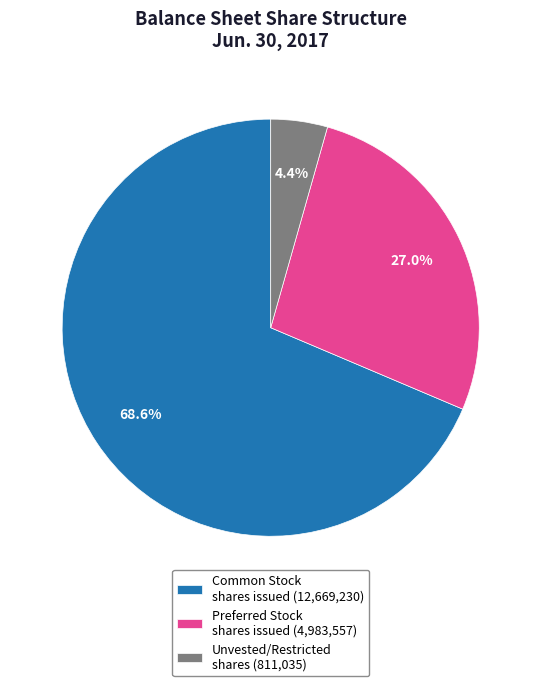

What is the smallest slice in the pie chart?

Unvested/Restricted shares (811,035)